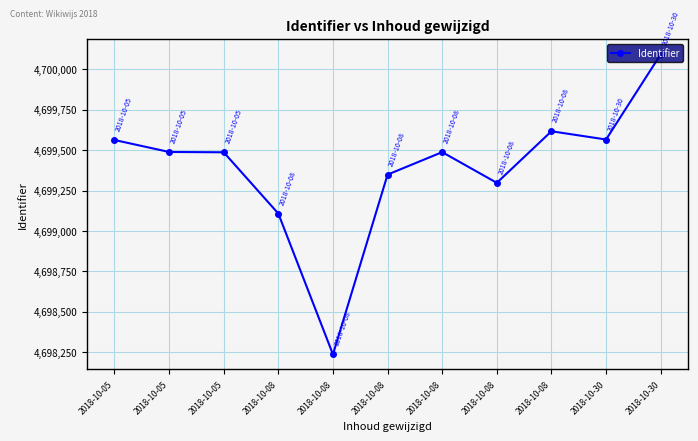

What is the difference between the second highest and second lowest values?

509